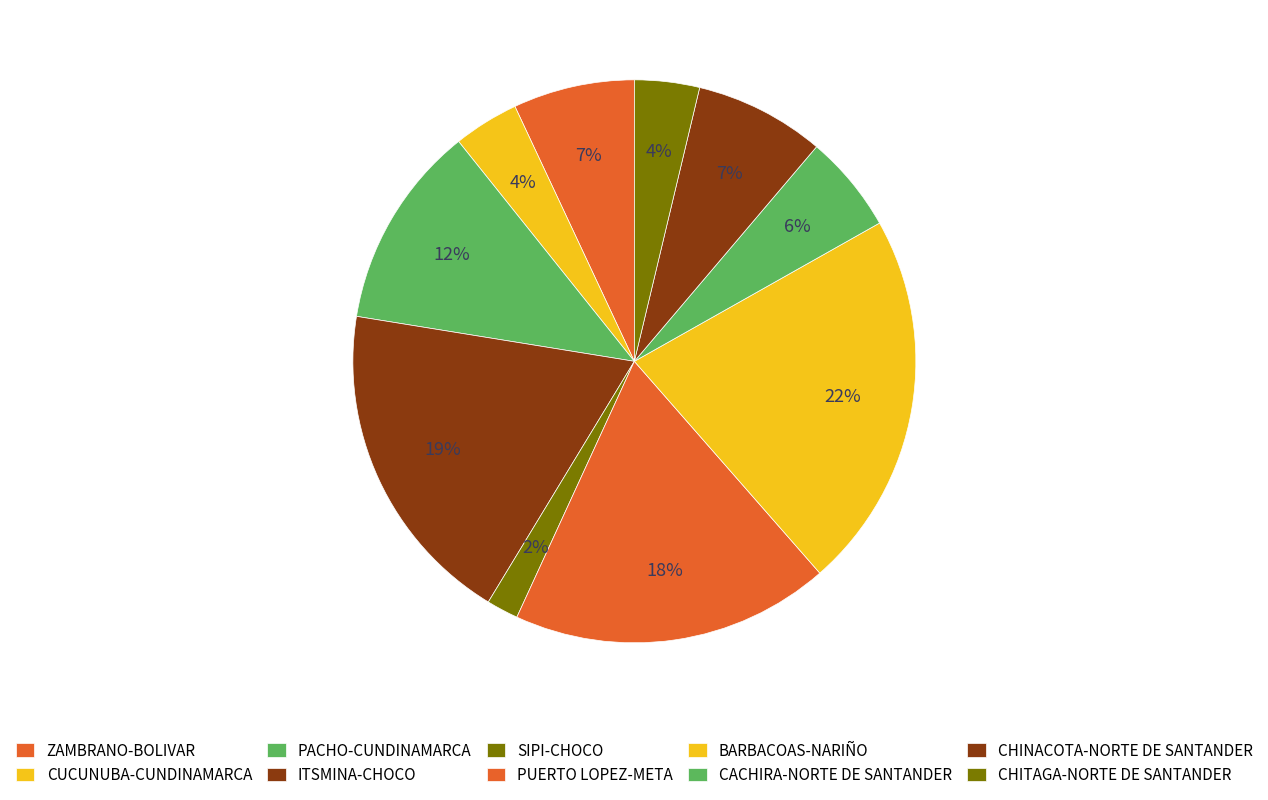

Count the number of slices in the pie.

10